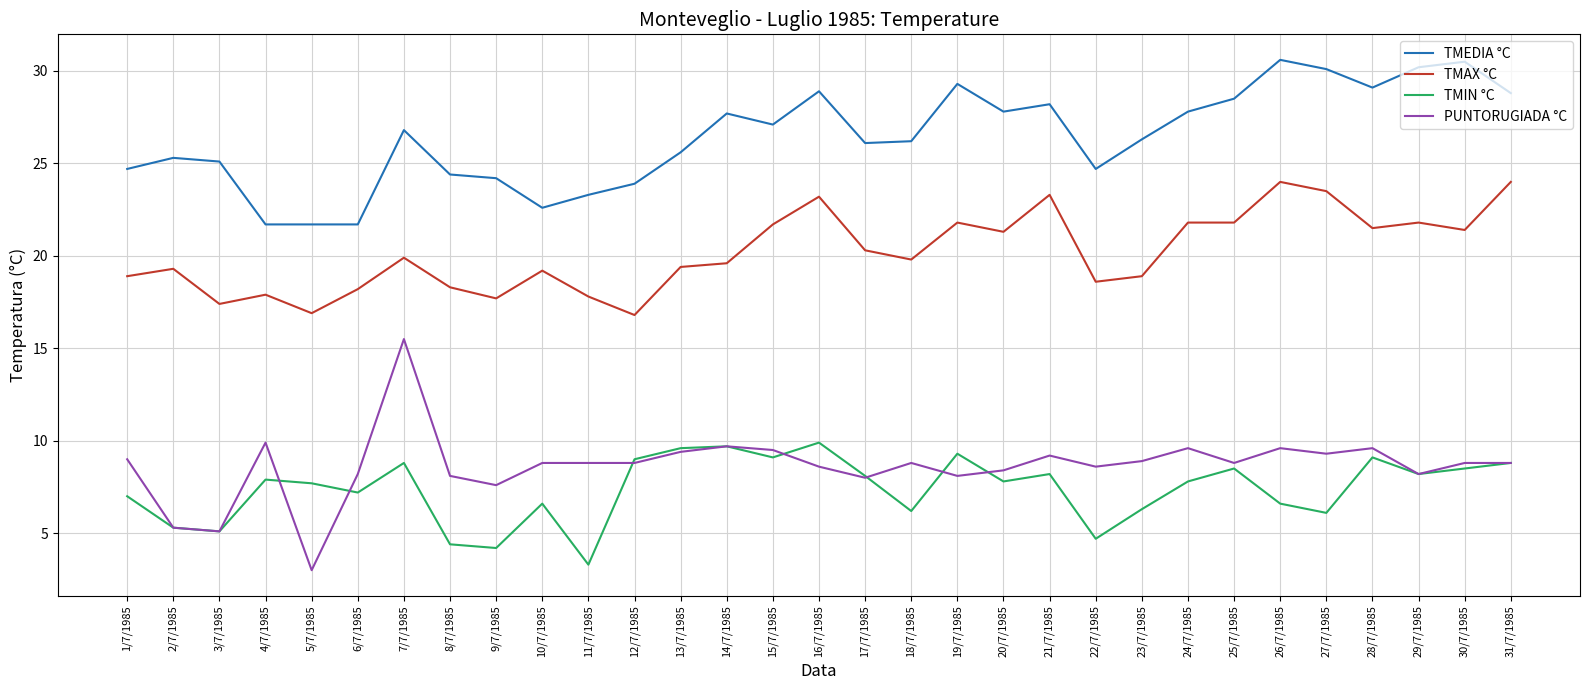

The TMIN °C series shows 7.8 at 20/7/1985. True or false?

True